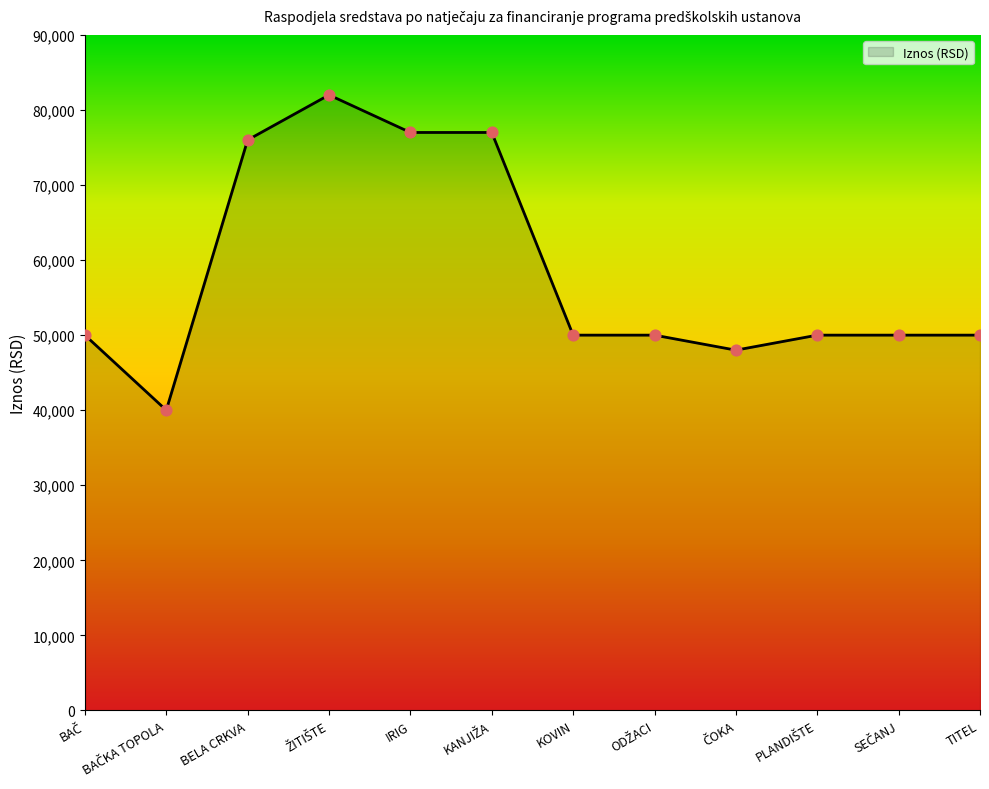

Approximately how many times larger is the value at TITEL compared to BELA CRKVA?

0.7